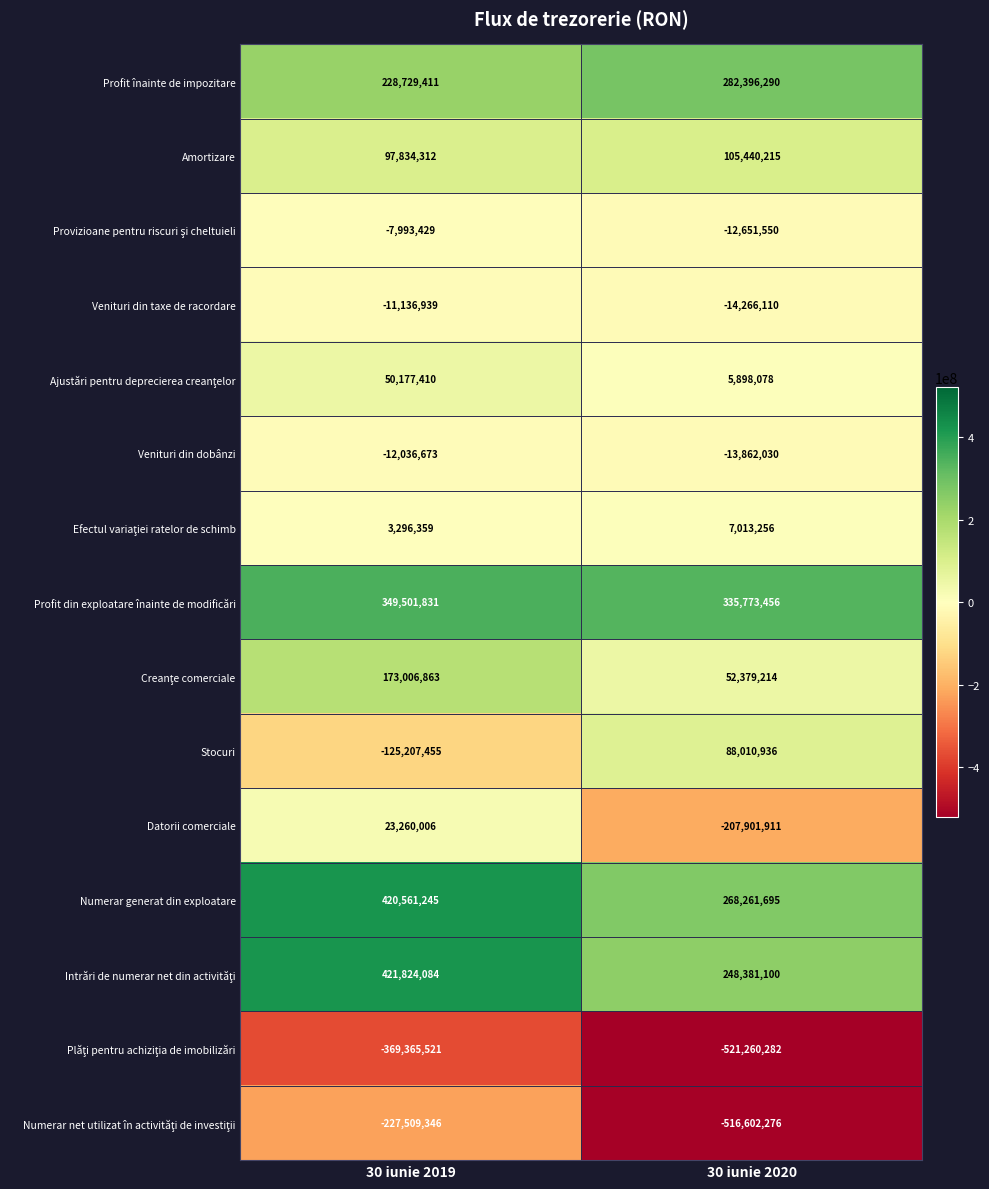

What value does the Profit înainte de impozitare series have at 30 iunie 2020, to the nearest 100?

282396300